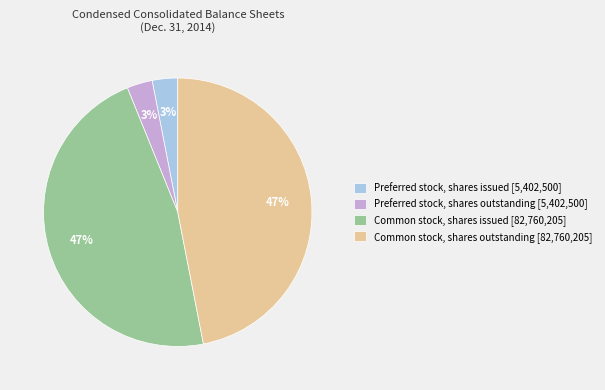

Does Preferred stock, shares outstanding account for over 50% of the chart?

No